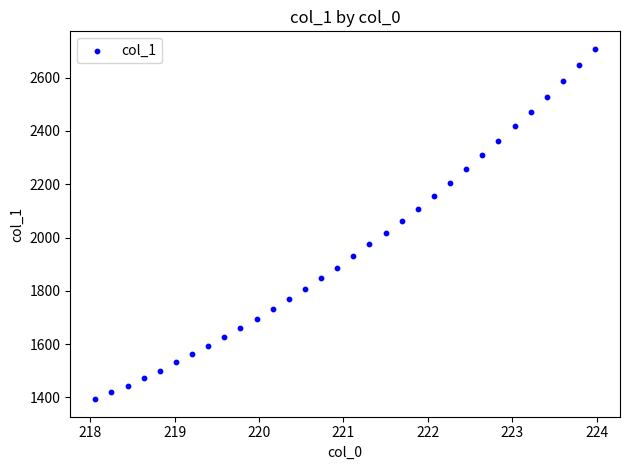

What is the range of X values (max minus min)?

5.9